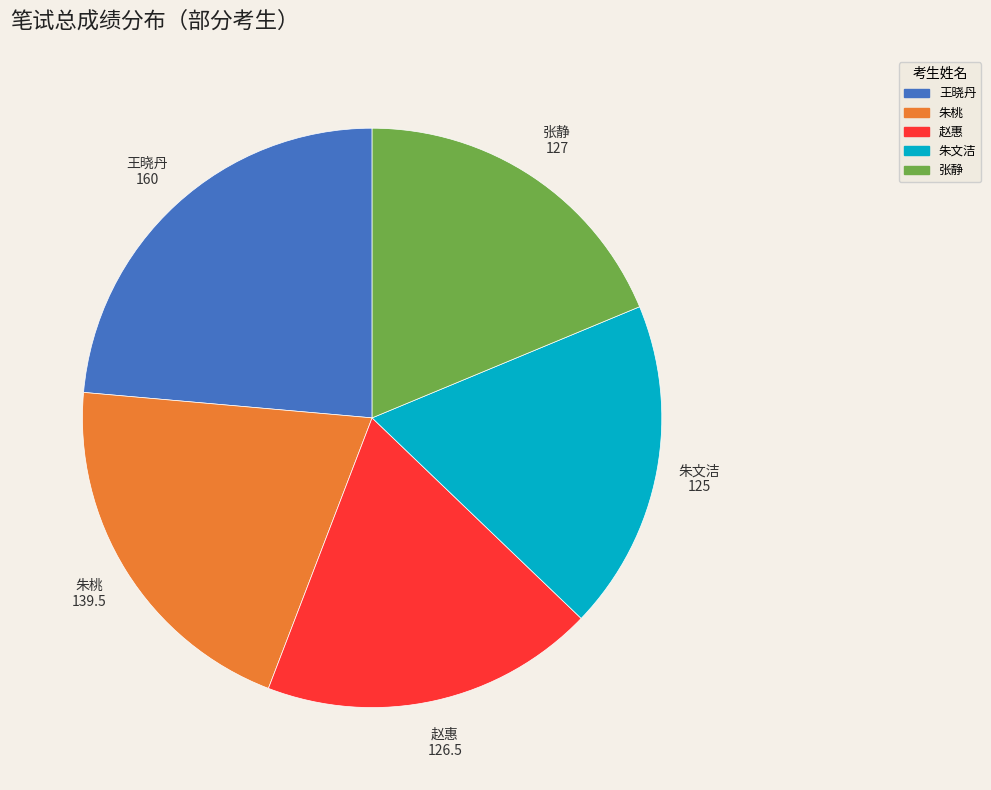

Which has a higher value, 朱文洁 or 王晓丹?

王晓丹